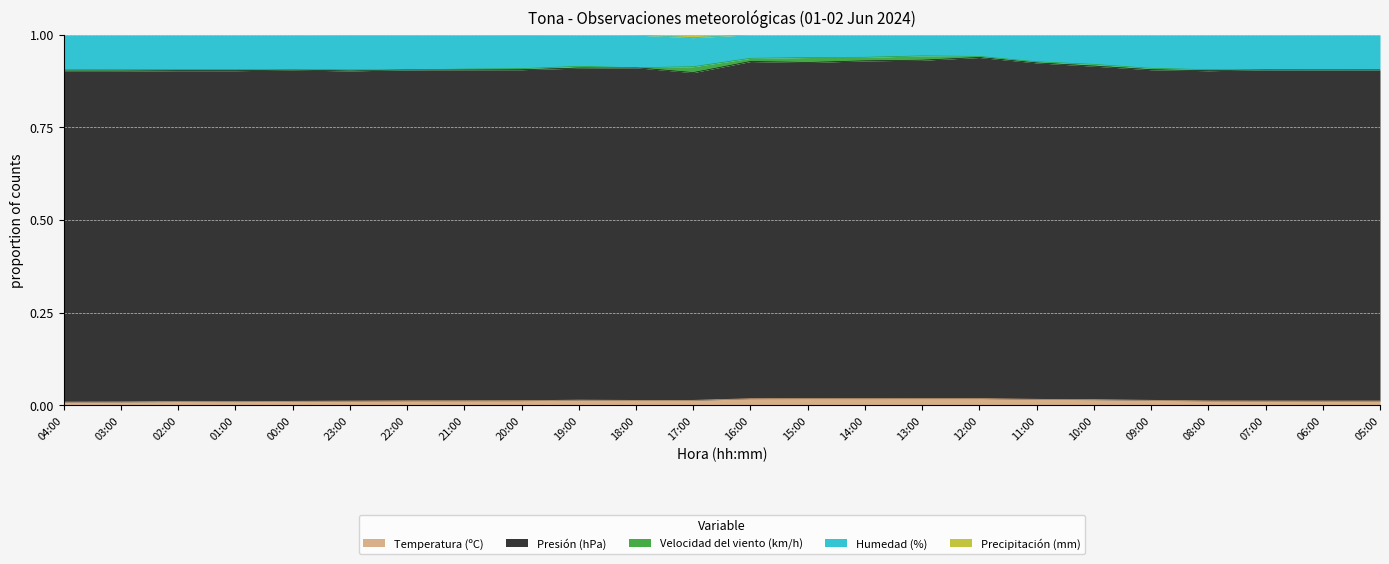

Does the chart display data point markers on the line(s)?

No